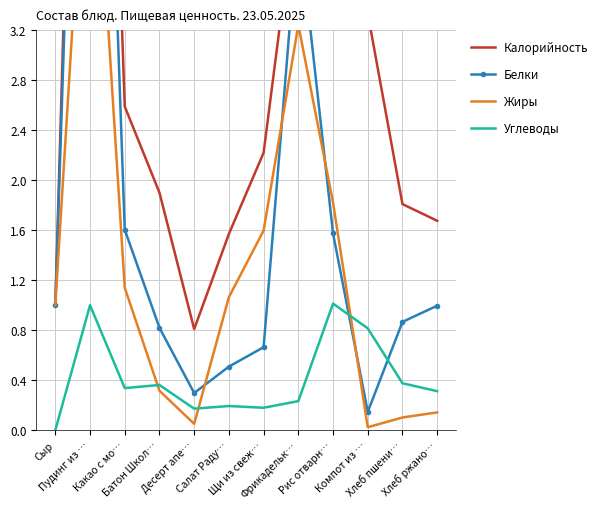

Reading right to left, list all the values displayed in this chart.

Калорийность: Хлеб ржано…=1.7	Хлеб пшени…=1.8	Компот из …=3.3	Рис отварн…=5.8	Фрикадельк…=4.4	Щи из свеж…=2.2	Салат Раду…=1.6	Десерт апе…=0.8	Батон Школ…=1.9	Какао с мо…=2.6	Пудинг из …=10.5	Сыр=1.0
Белки: Хлеб ржано…=1.0	Хлеб пшени…=0.9	Компот из …=0.1	Рис отварн…=1.6	Фрикадельк…=4.1	Щи из свеж…=0.7	Салат Раду…=0.5	Десерт апе…=0.3	Батон Школ…=0.8	Какао с мо…=1.6	Пудинг из …=9.5	Сыр=1.0
Жиры: Хлеб ржано…=0.1	Хлеб пшени…=0.1	Компот из …=0.0	Рис отварн…=1.8	Фрикадельк…=3.2	Щи из свеж…=1.6	Салат Раду…=1.1	Десерт апе…=0.1	Батон Школ…=0.3	Какао с мо…=1.1	Пудинг из …=5.5	Сыр=1.0
Углеводы: Хлеб ржано…=0.3	Хлеб пшени…=0.4	Компот из …=0.8	Рис отварн…=1.0	Фрикадельк…=0.2	Щи из свеж…=0.2	Салат Раду…=0.2	Десерт апе…=0.2	Батон Школ…=0.4	Какао с мо…=0.3	Пудинг из …=1.0	Сыр=0.0